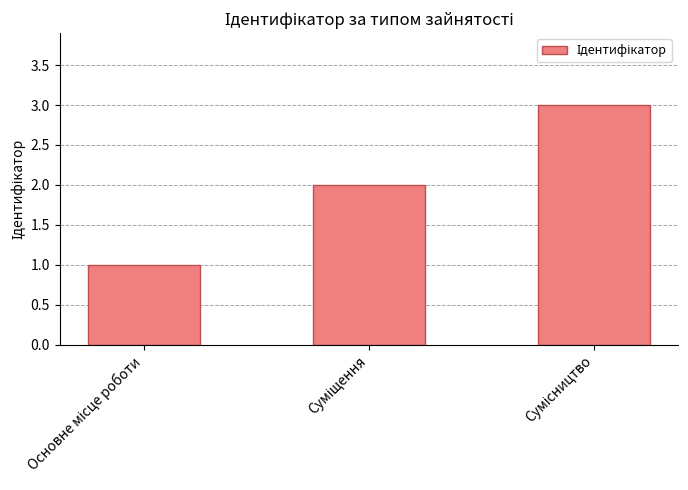

How many values are below 2?

1